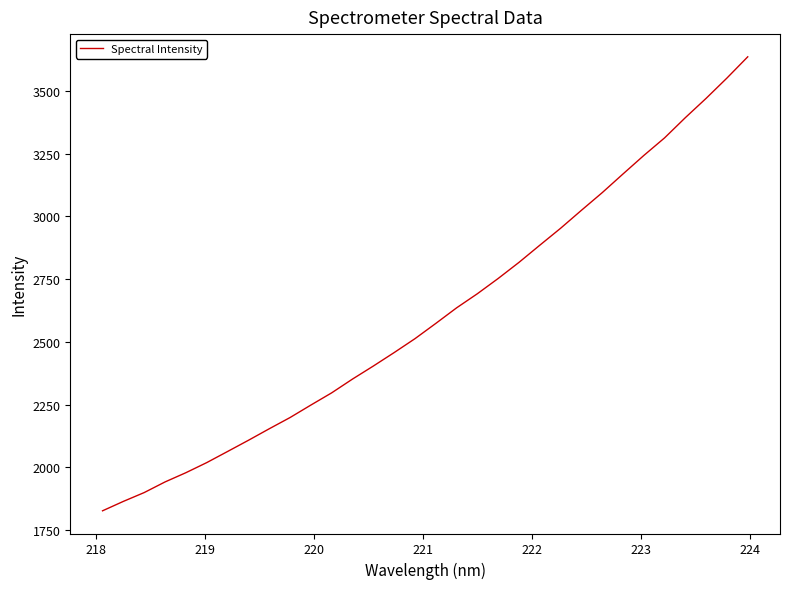

What is the smallest value displayed?

1826.6